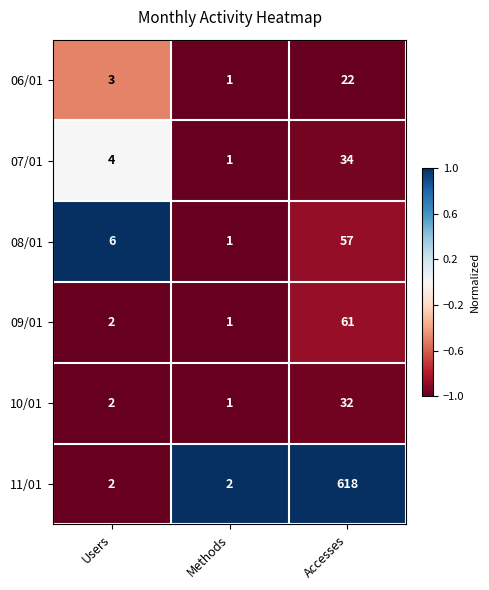

Count the number of categories in the chart.

3